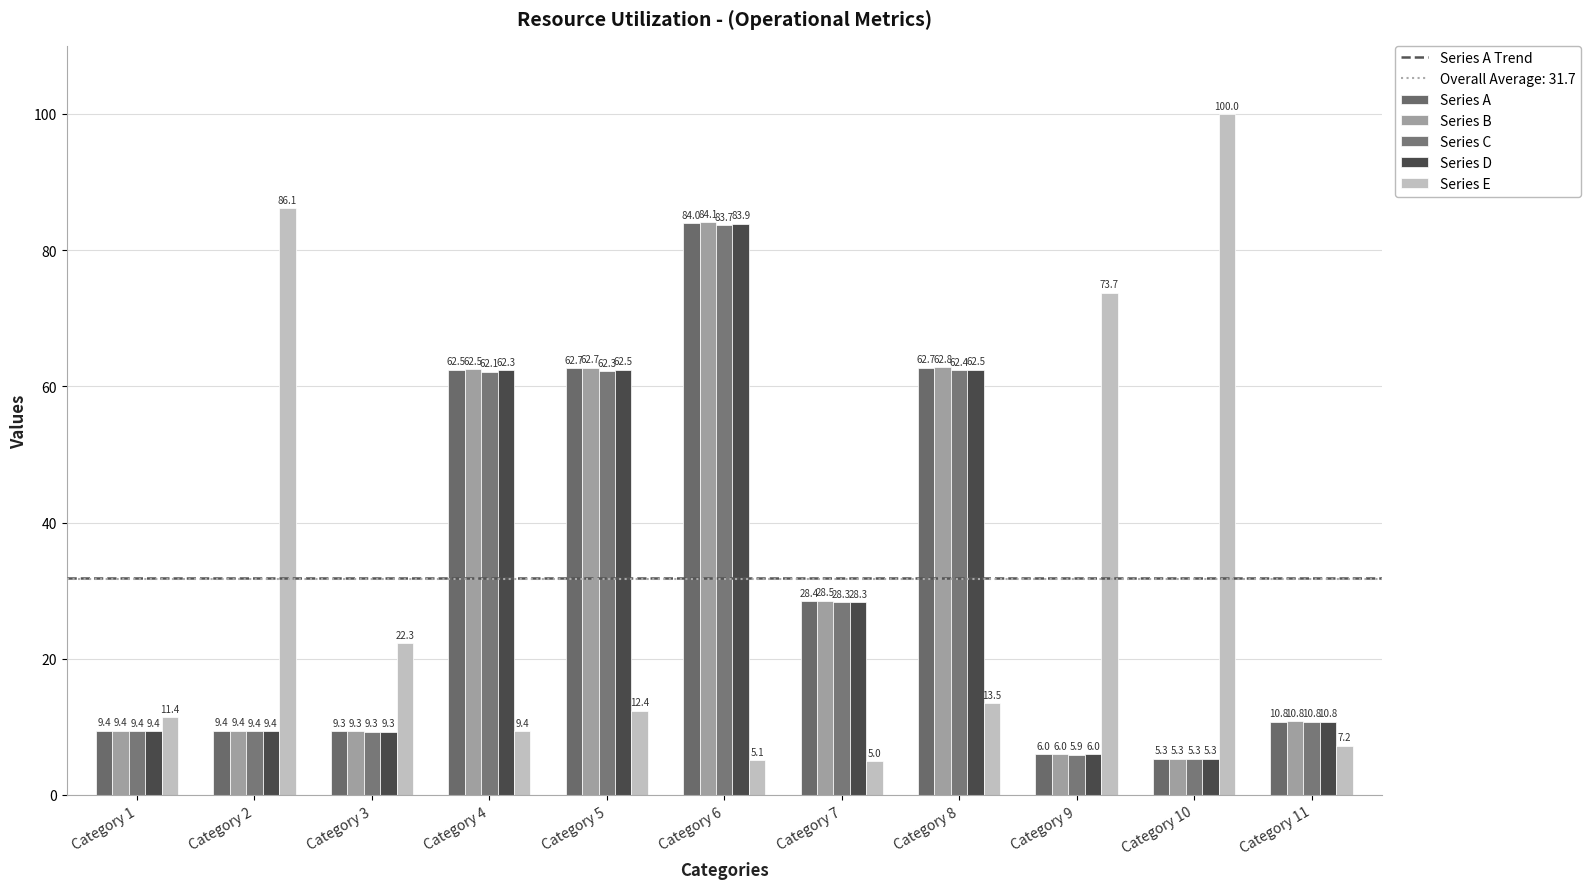

Does the chart contain any negative values?

No